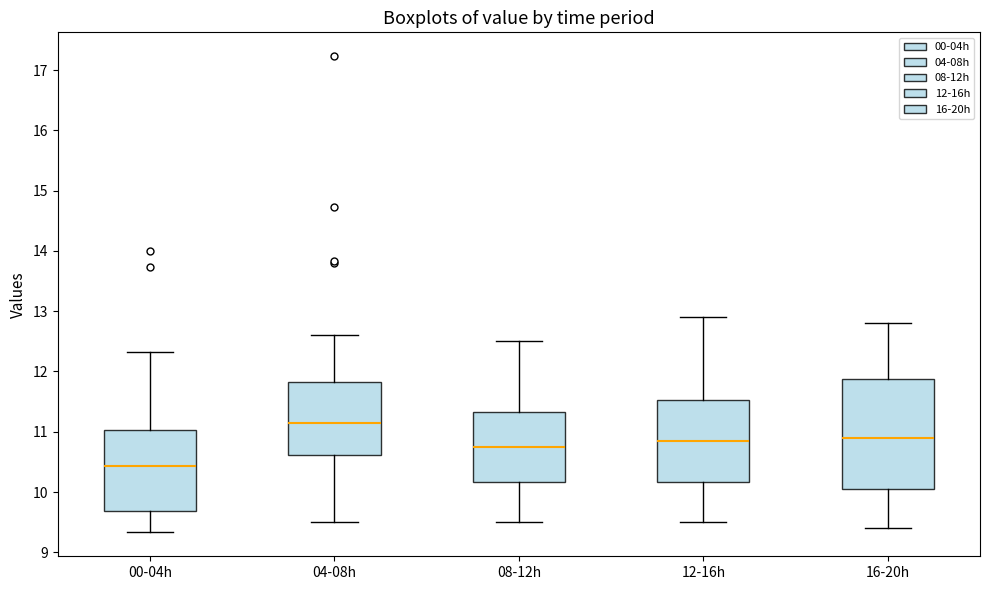

Where does the upper whisker of the box for 00-04h end on the y-axis? The values are not printed on the chart, so give them approximately, as read against the axis.

12.3